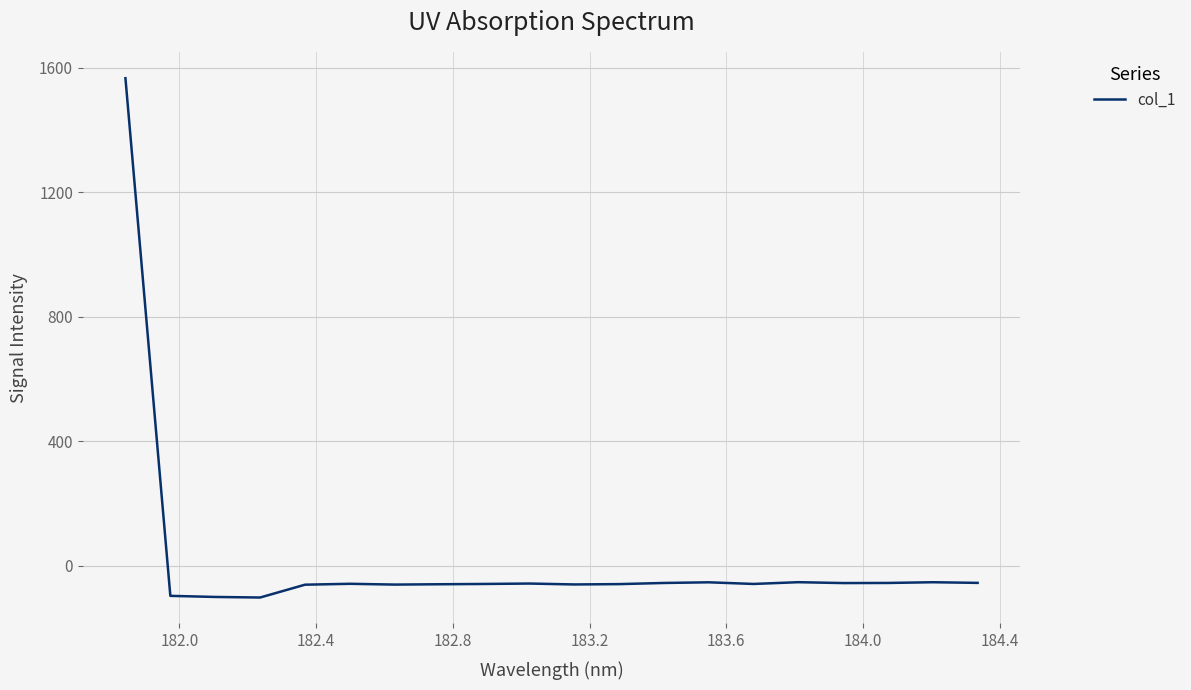

What is the smallest value displayed?

-101.6